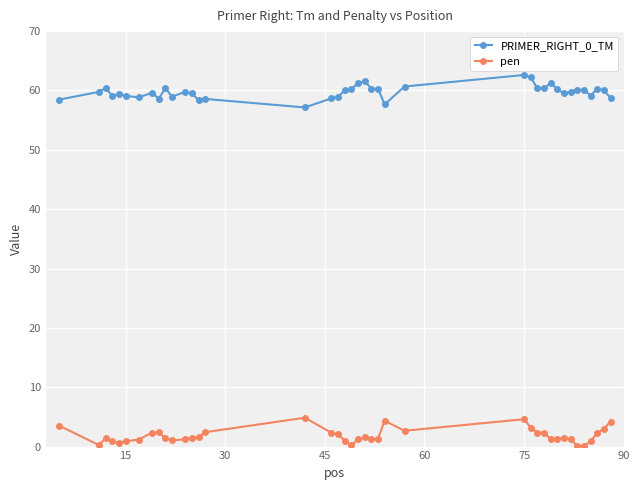

What is the average value of the pen series?

1.8